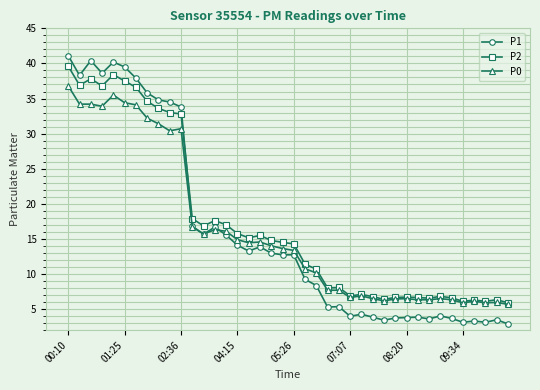

What is the average value of the P1 series?

16.0